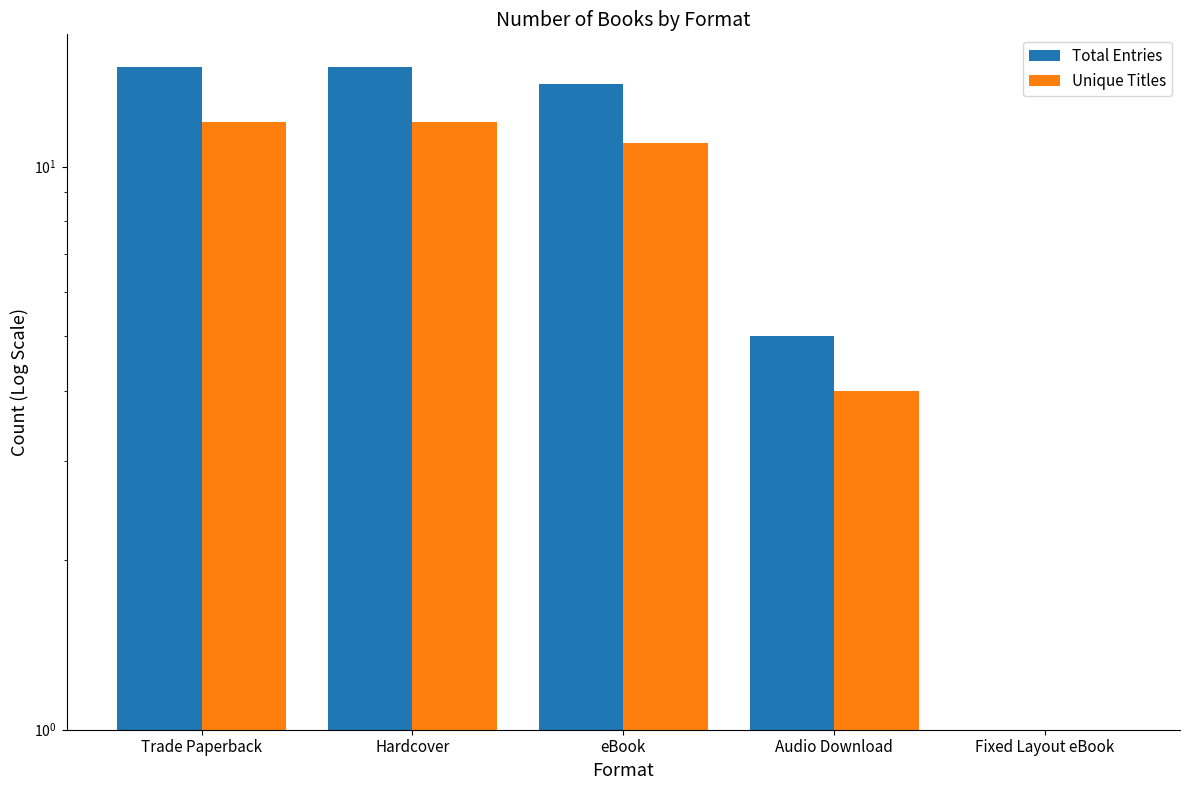

Is it true that Total Entries equals 14 at eBook?

True